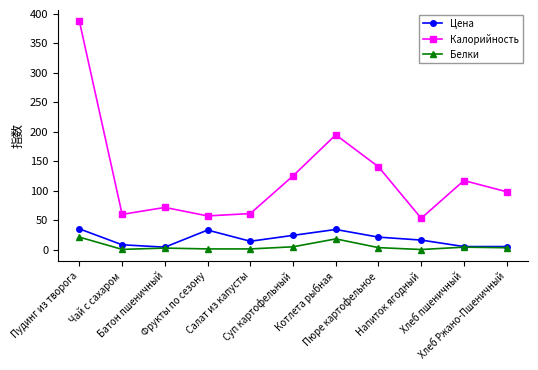

What is the lowest value of the Цена series?

4.0